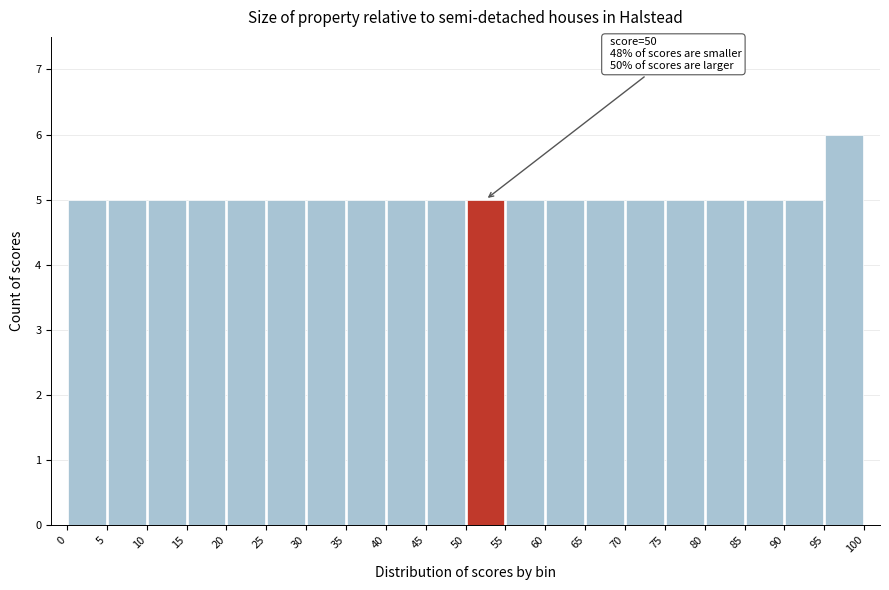

Which range on the x-axis has the tallest bar?

95 to 100